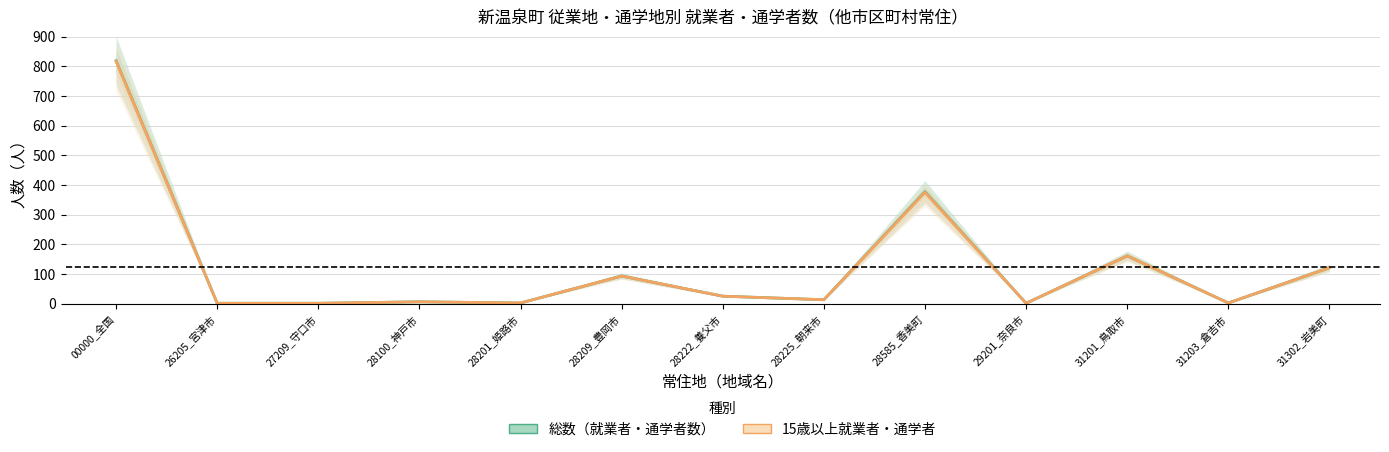

What position from the right is 31203_倉吉市?

2